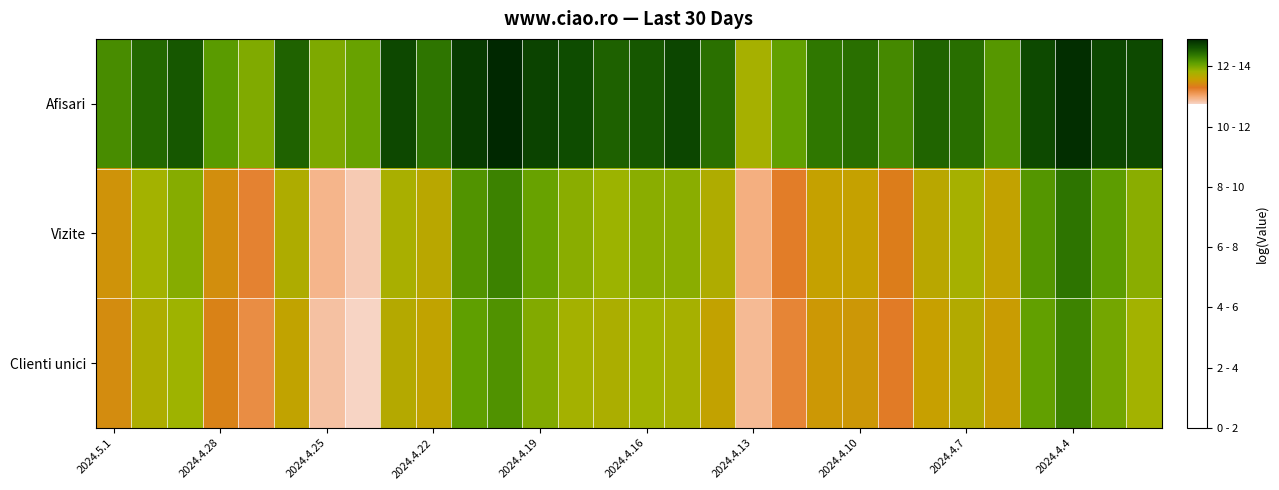

How many data points does each series have?

30